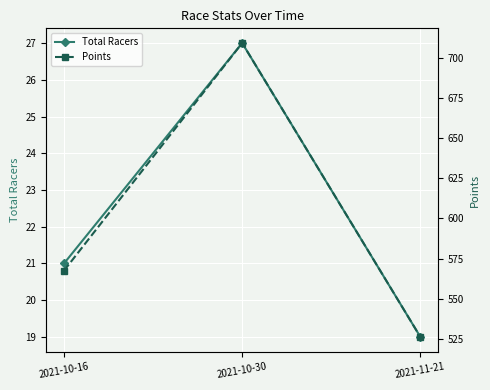

Reading right to left, list all the values displayed in this chart.

Total Racers: 2021-11-21=19.0	2021-10-30=27.0	2021-10-16=21.0
Points: 2021-11-21=526.3	2021-10-30=709.1	2021-10-16=567.5